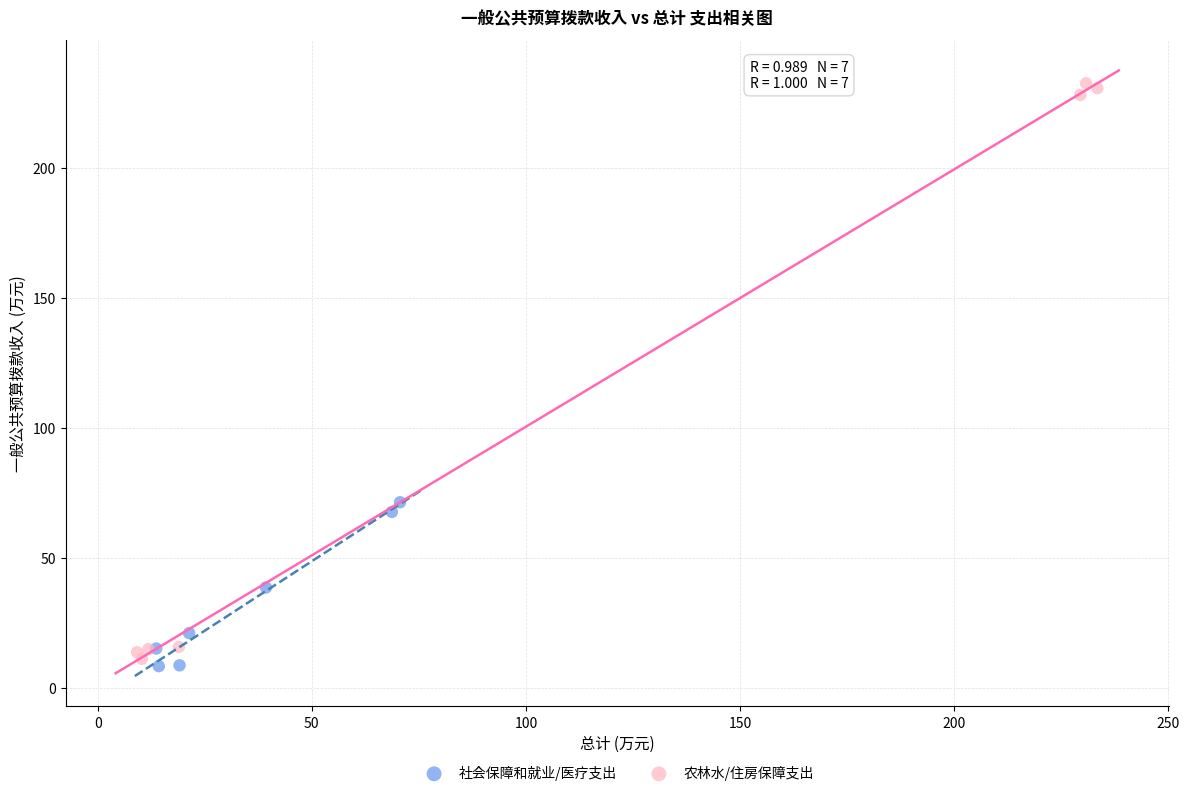

What are all the series names shown in the legend?

社会保障和就业/医疗支出, 农林水/住房保障支出